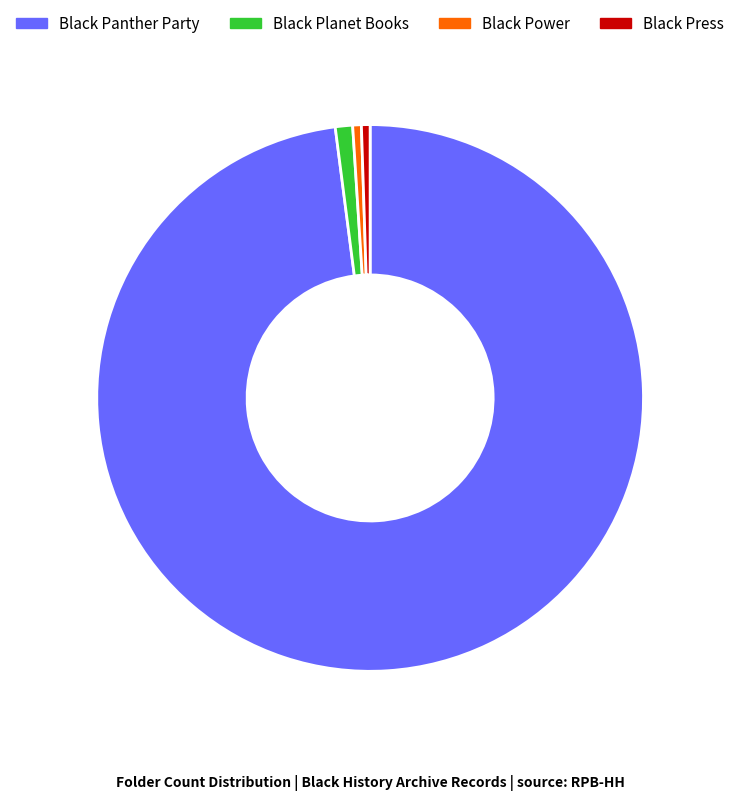

The Black Press slice represents 1% of the pie. True or false?

True